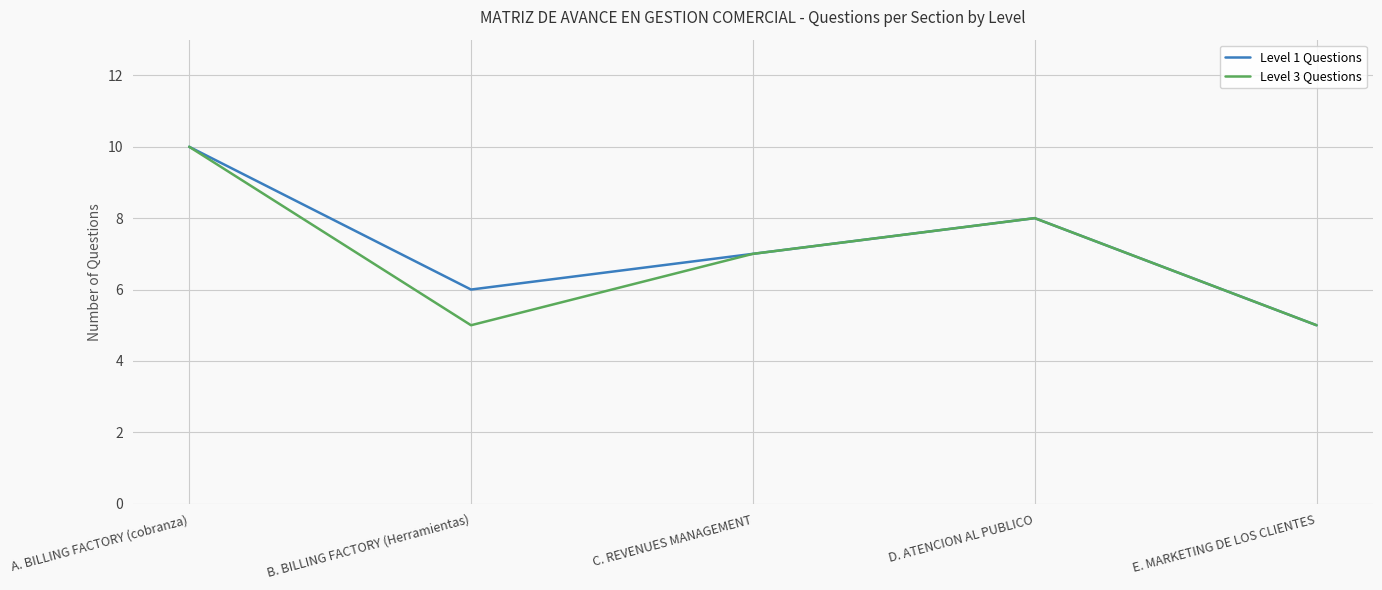

Which category has the highest value across all series?

A. BILLING FACTORY (cobranza)